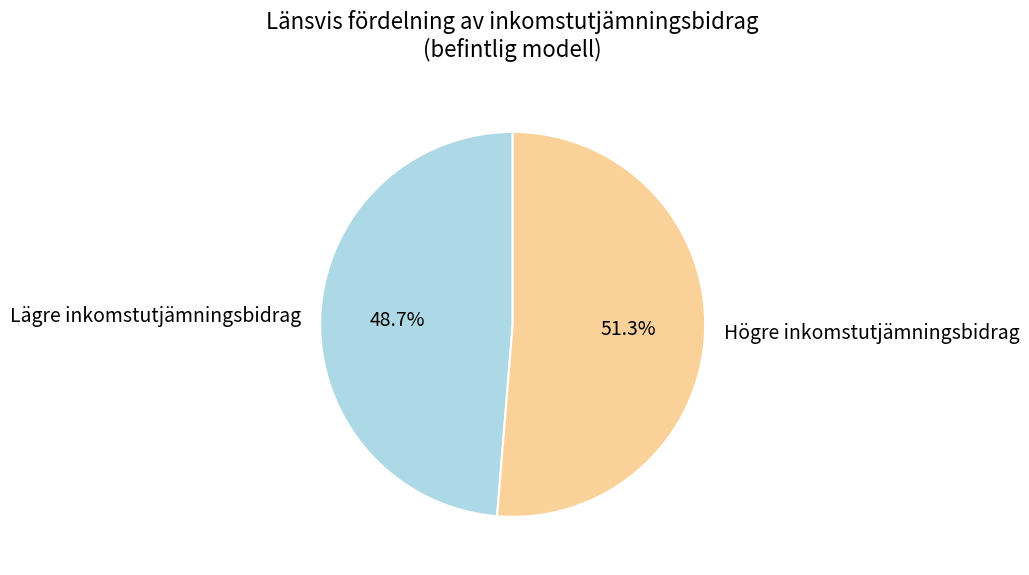

Between Högre inkomstutjämningsbidrag and Lägre inkomstutjämningsbidrag, which is larger?

Högre inkomstutjämningsbidrag